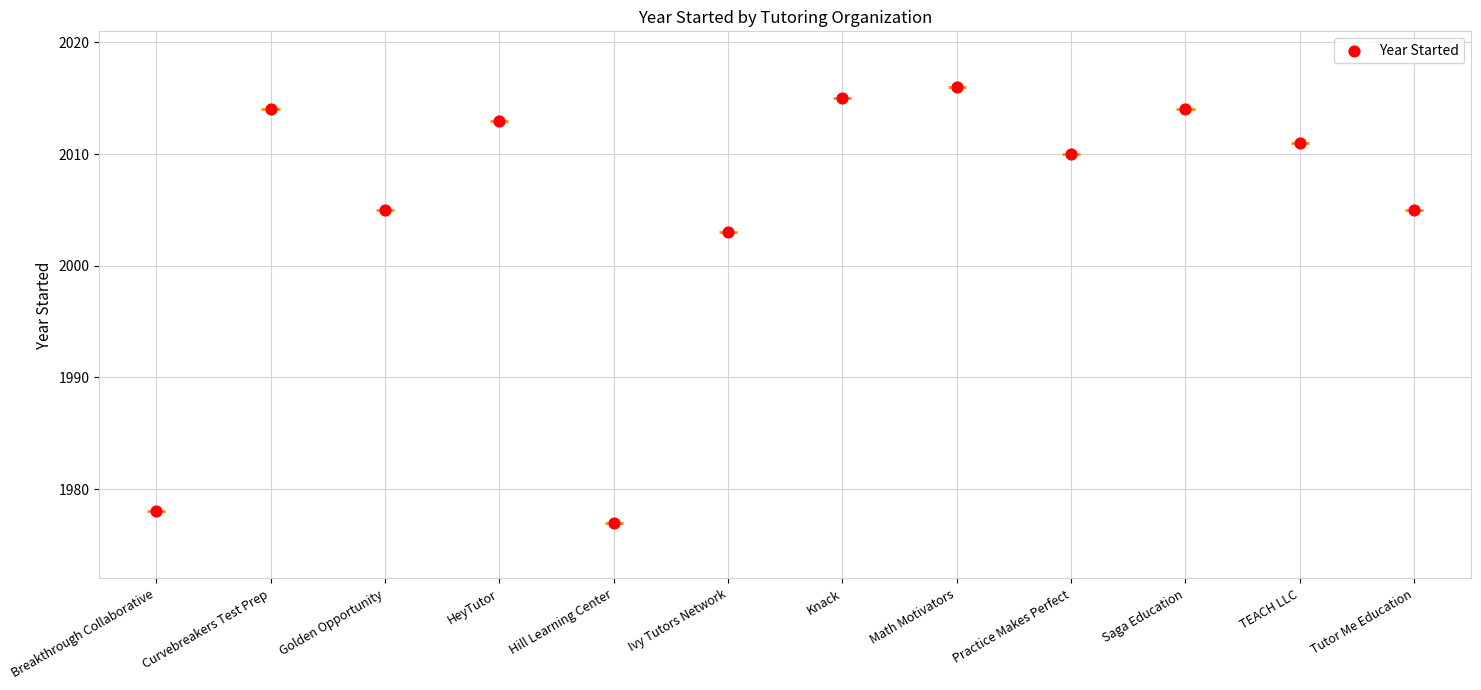

What is the change in value from Practice Makes Perfect to Tutor Me Education?

-5